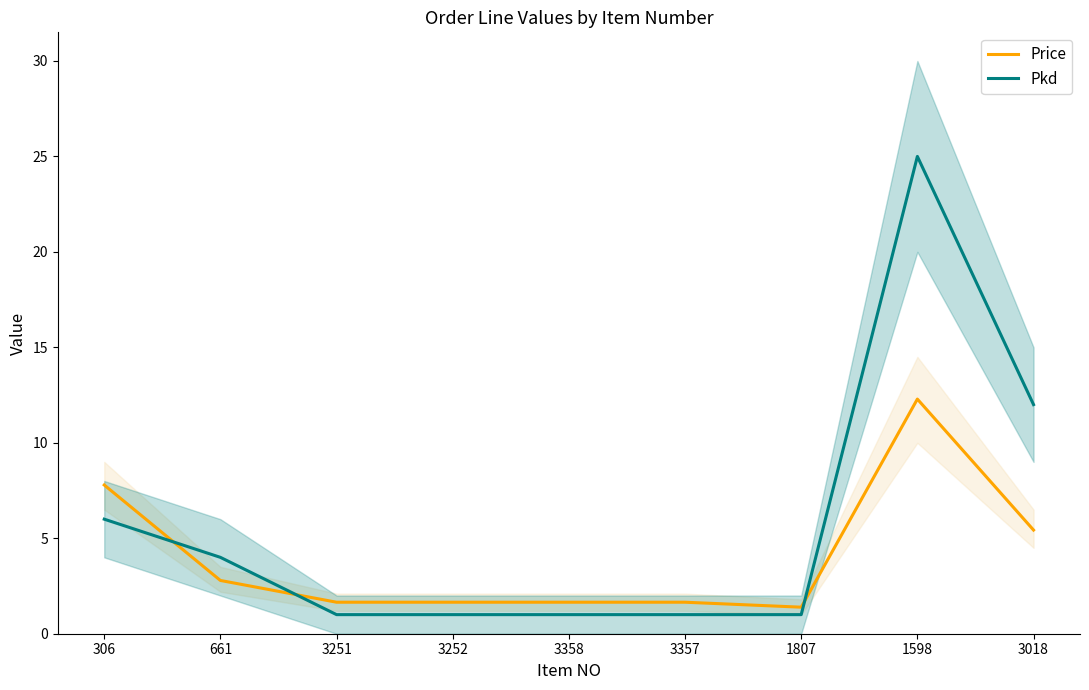

Does the chart have visible grid lines?

No